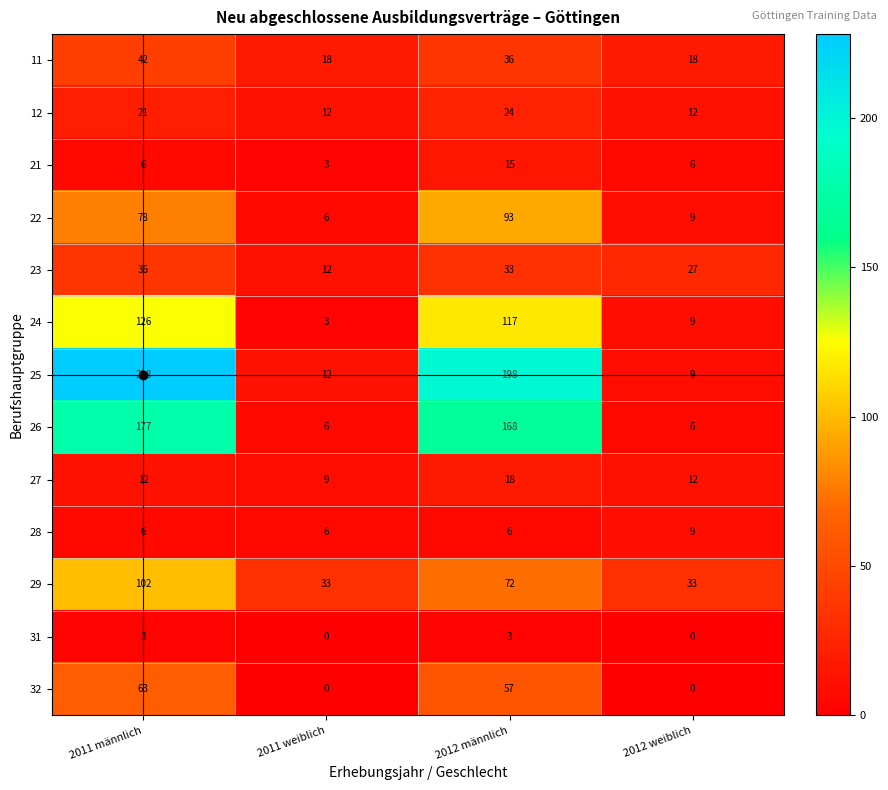

How many categories are shown in the chart?

4